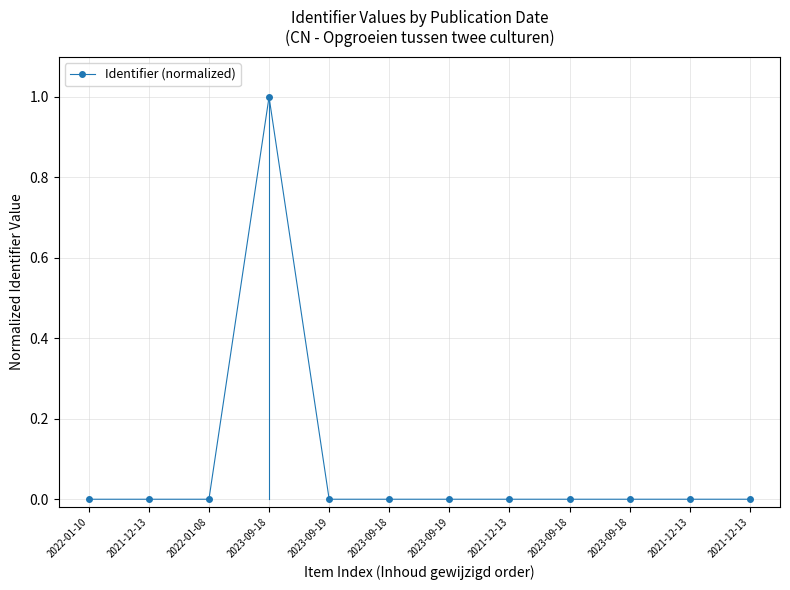

How many distinct data groups are displayed?

1